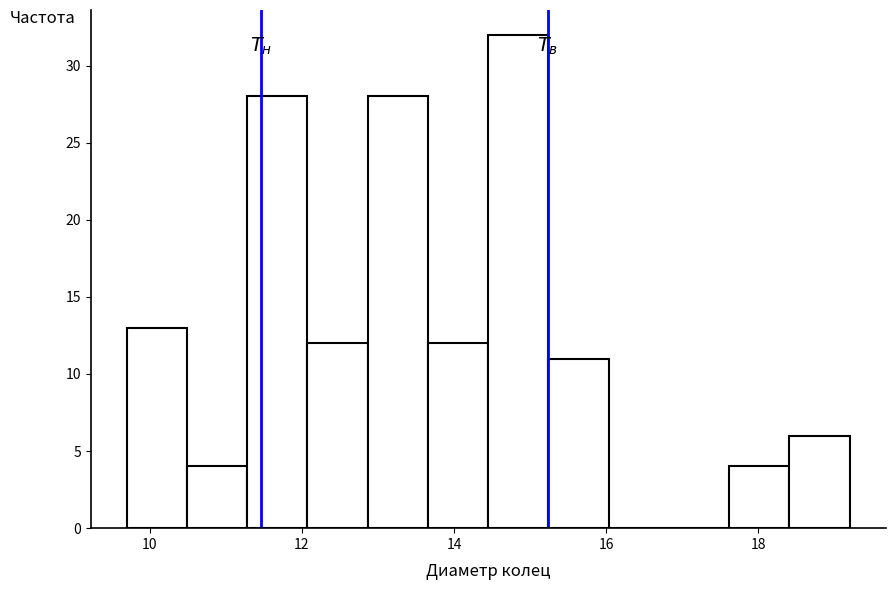

Around what value on the x-axis is the tallest bar? Give the approximate position of its centre, as read against the axis.

14.8